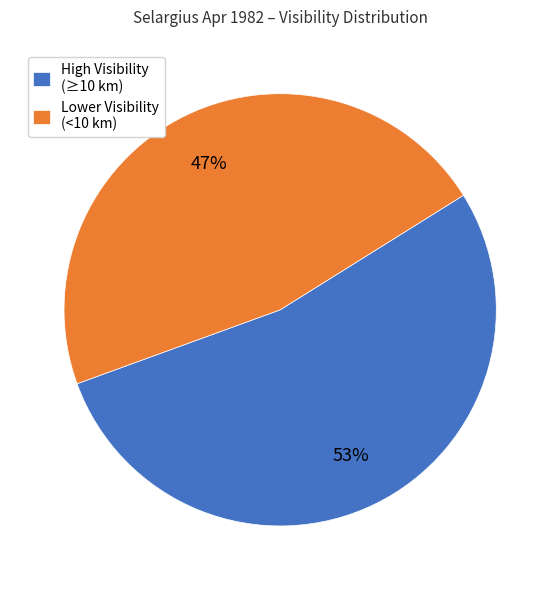

Which has a higher value, Lower Visibility (<10 km) or High Visibility (≥10 km)?

High Visibility (≥10 km)